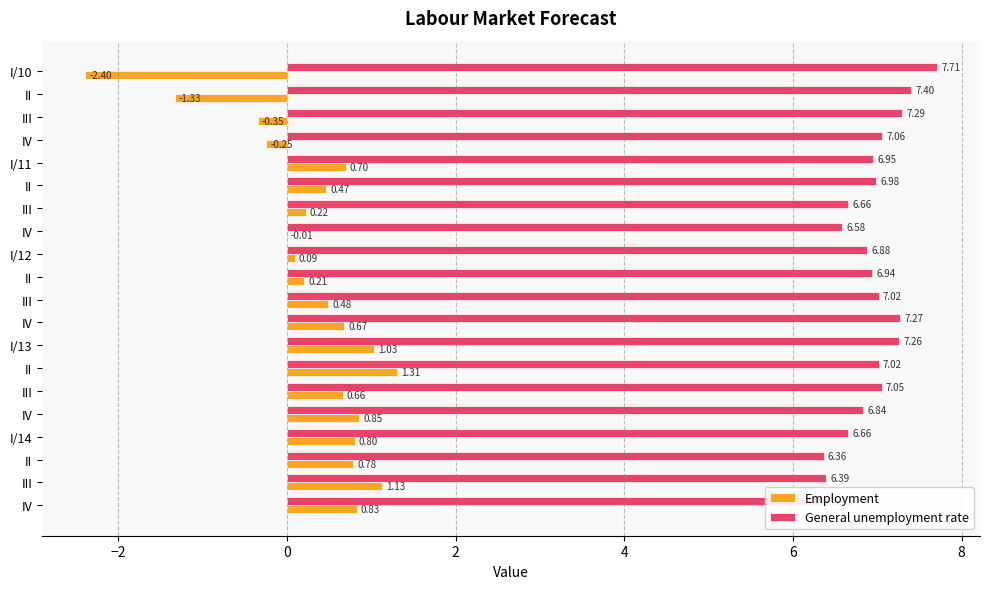

How many data points does each series have?

20